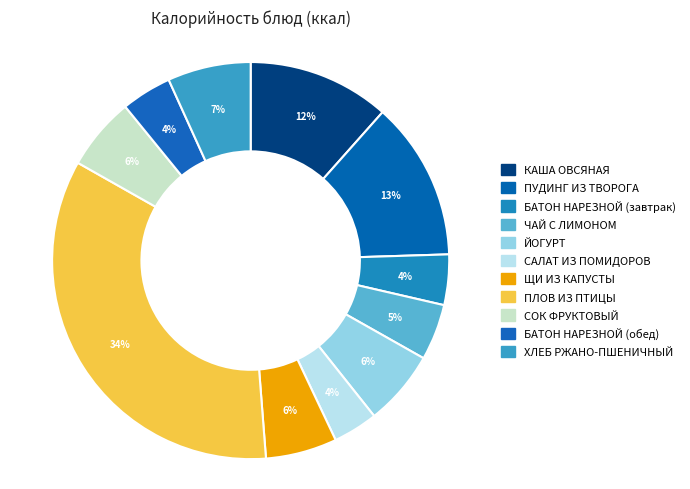

To the nearest percent, what percentage of the pie is БАТОН НАРЕЗНОЙ (обед)?

4%